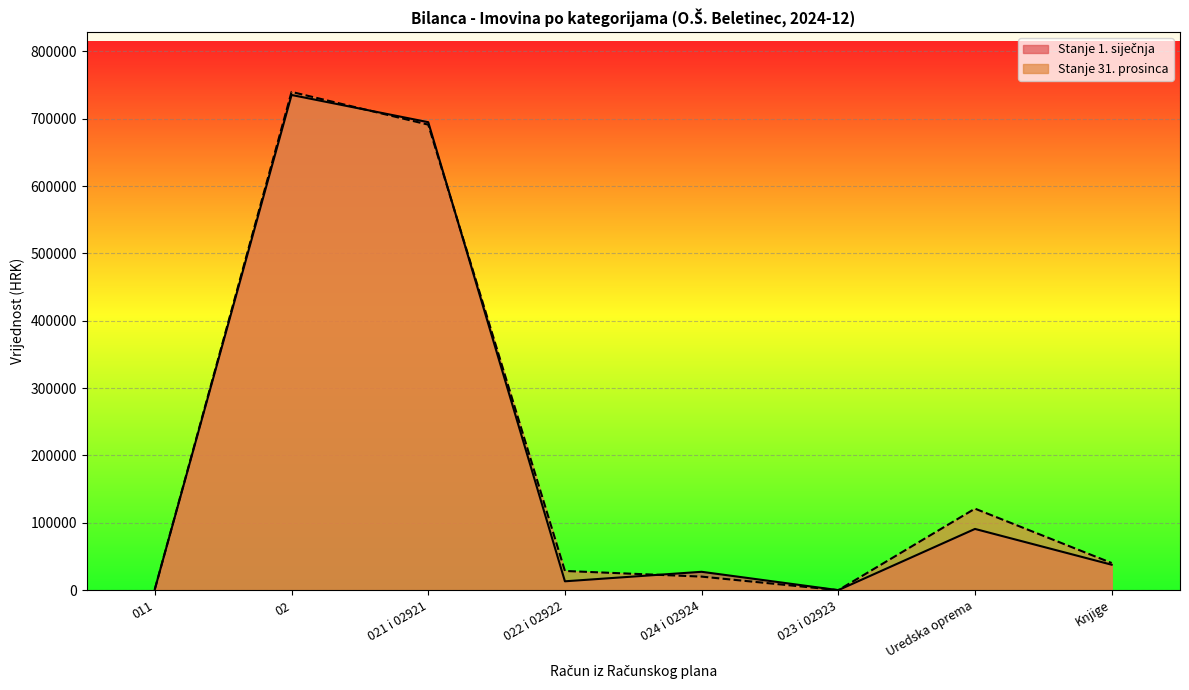

Is it true that Stanje 31. prosinca equals 66704.6 at Uredska oprema?

False